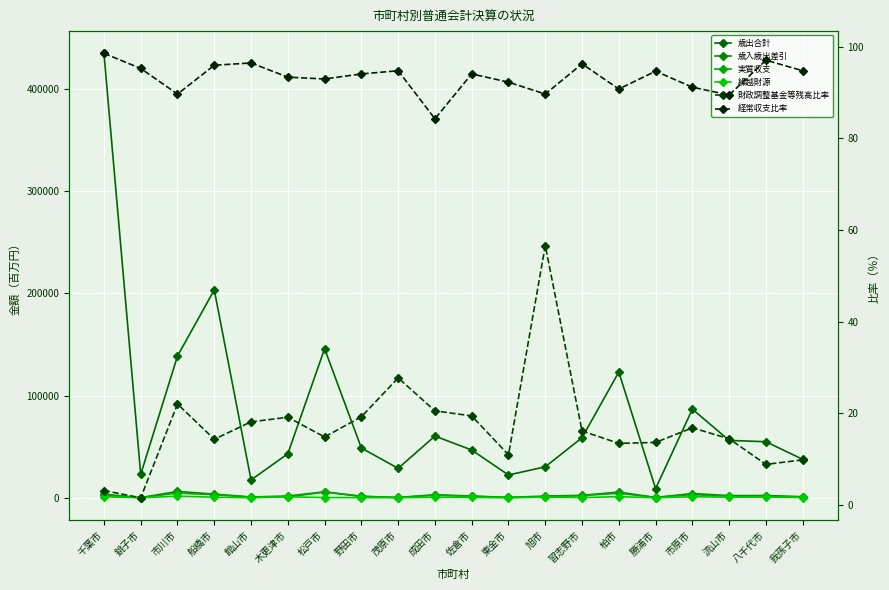

Is the value of 経常収支比率 at 習志野市 greater than the value of 繰越財源 at 流山市?

No